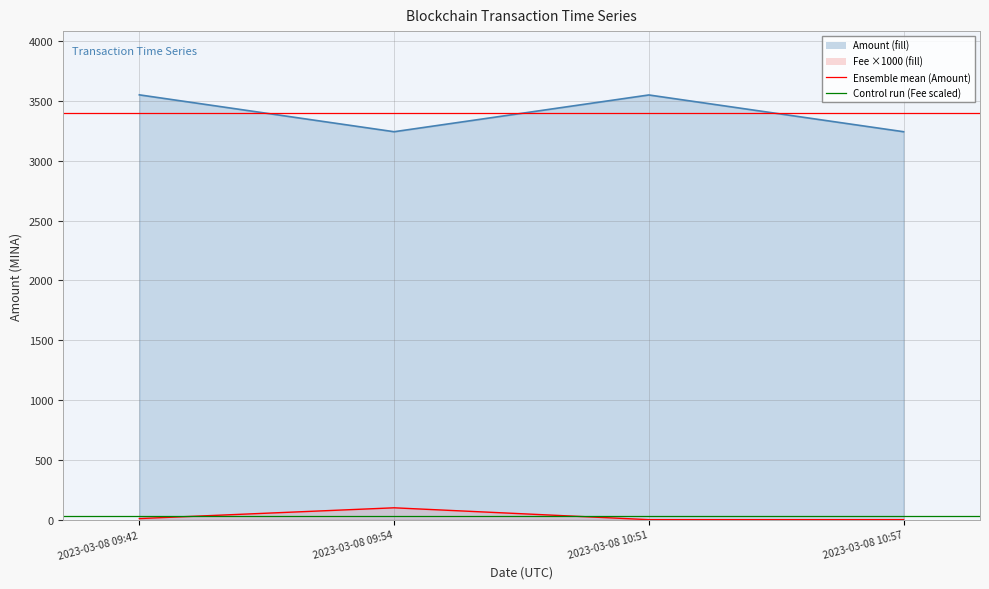

At which label does Control run (Fee scaled) reach its peak?

2023-03-08 09:42